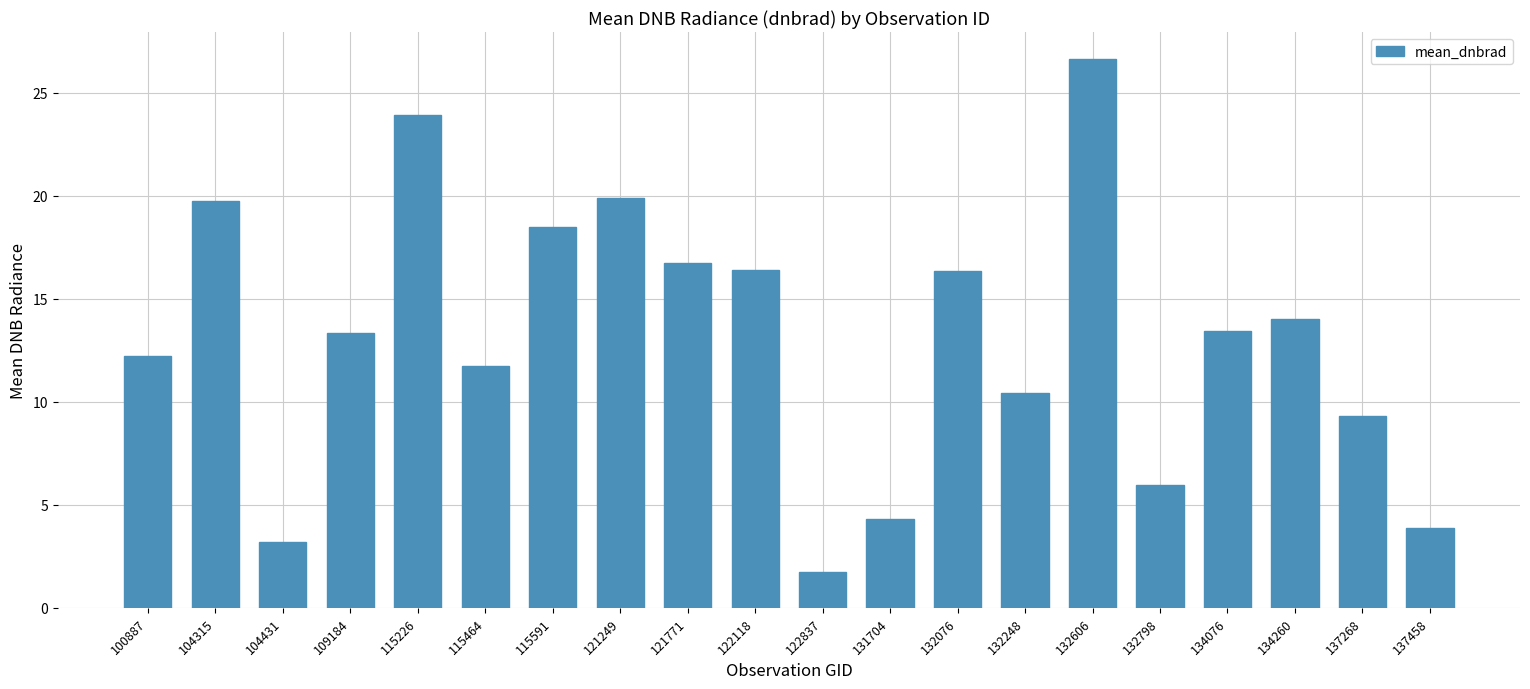

At which category does the chart reach its peak across all series?

132606